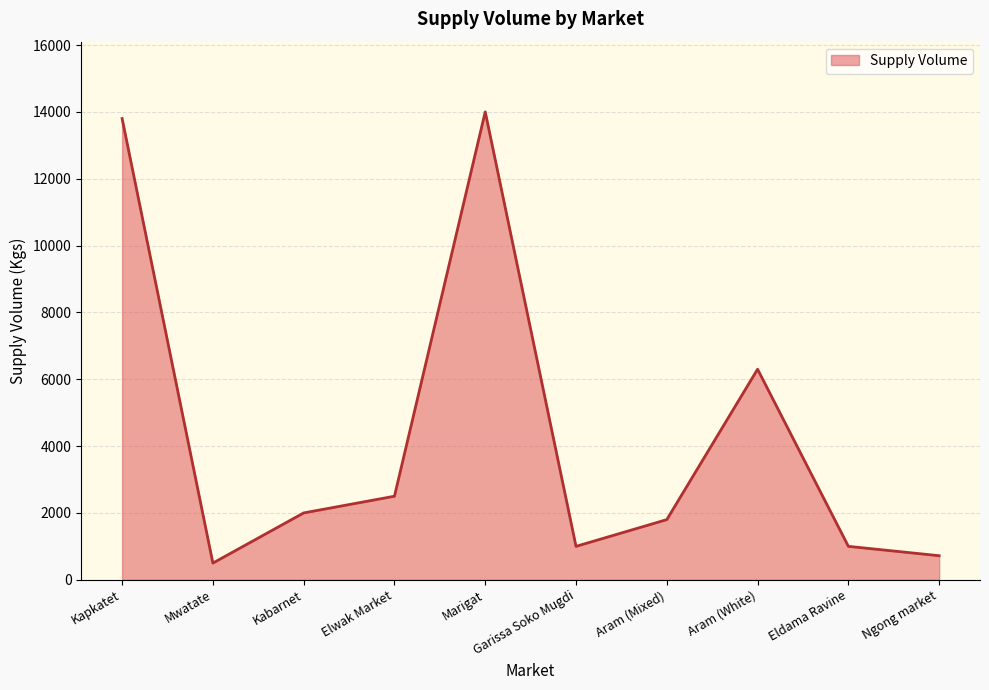

At which label does the data first exceed 2000?

Kapkatet